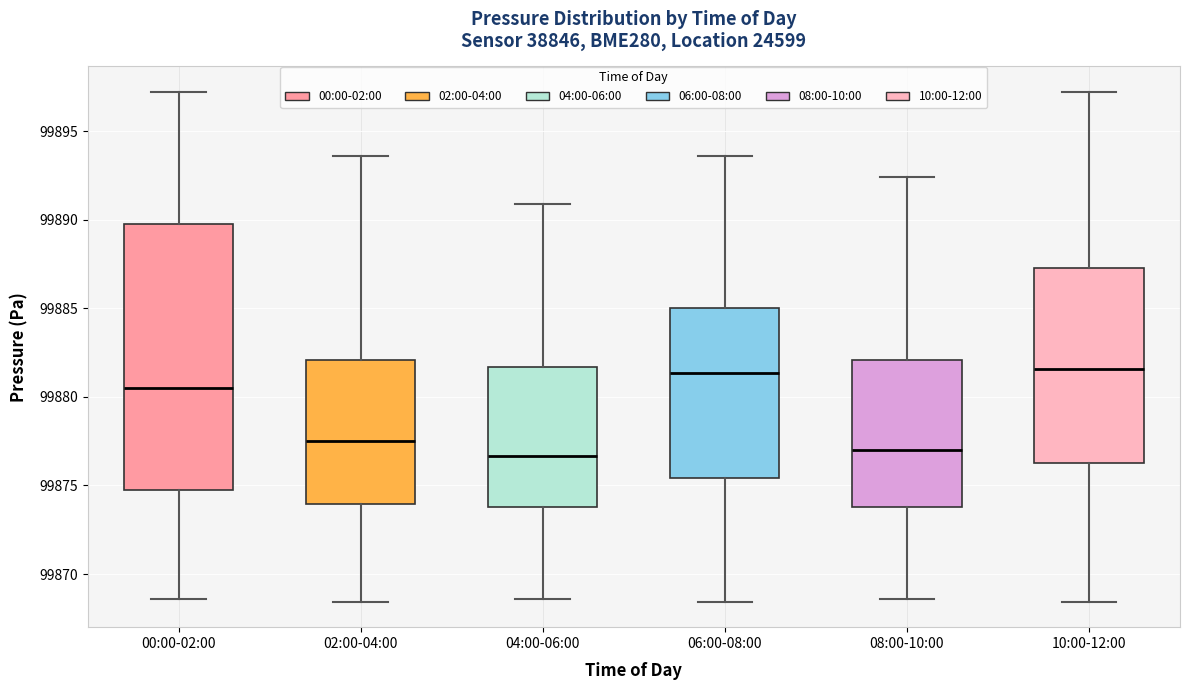

Reading left to right, read every box against the y-axis: the position of its median line, the range the box covers, and the ends of its whiskers. The values are not printed on the chart, so give them approximately, as read against the axis.

00:00-02:00: median 99880.5, box 99875.0 to 99890.0, whiskers 99868.5 to 99897.0
02:00-04:00: median 99877.5, box 99874.0 to 99882.0, whiskers 99868.5 to 99893.5
04:00-06:00: median 99876.5, box 99874.0 to 99881.5, whiskers 99868.5 to 99891.0
06:00-08:00: median 99881.5, box 99875.5 to 99885.0, whiskers 99868.5 to 99893.5
08:00-10:00: median 99877.0, box 99874.0 to 99882.0, whiskers 99868.5 to 99892.5
10:00-12:00: median 99881.5, box 99876.5 to 99887.5, whiskers 99868.5 to 99897.0